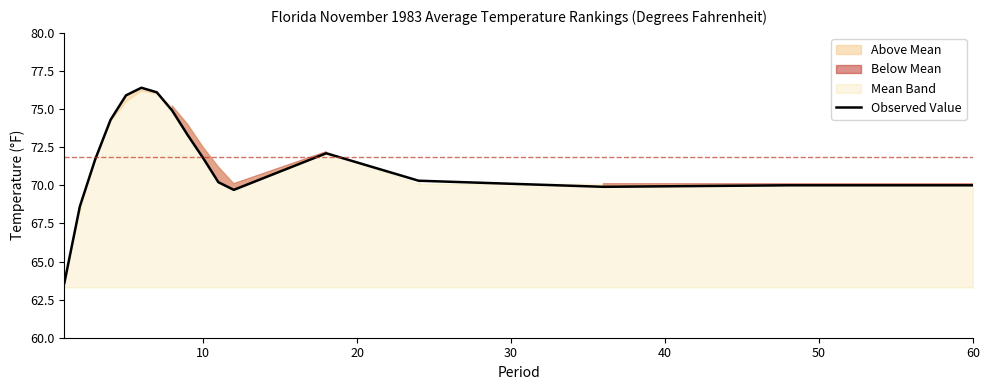

True or false: Observed Value has a value of 22.2 at 60.

False